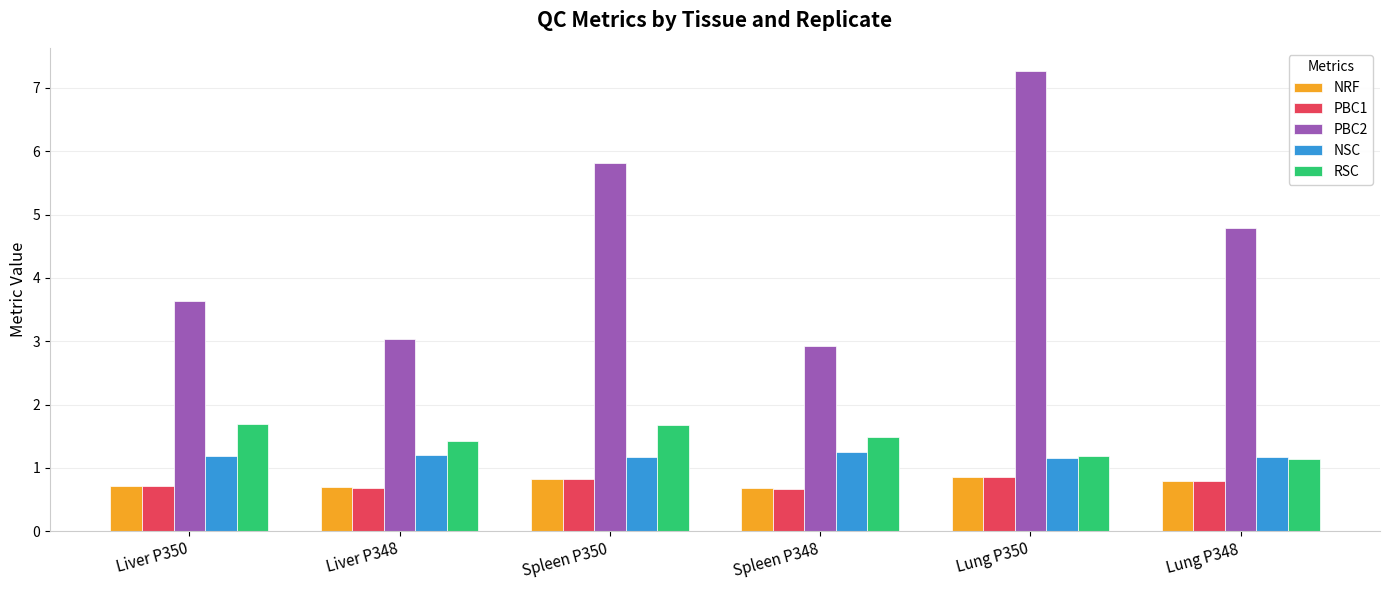

Reading left to right, extract all data points from this chart.

NRF: Liver P350=0.7	Liver P348=0.7	Spleen P350=0.8	Spleen P348=0.7	Lung P350=0.9	Lung P348=0.8
PBC1: Liver P350=0.7	Liver P348=0.7	Spleen P350=0.8	Spleen P348=0.7	Lung P350=0.9	Lung P348=0.8
PBC2: Liver P350=3.6	Liver P348=3.0	Spleen P350=5.8	Spleen P348=2.9	Lung P350=7.3	Lung P348=4.8
NSC: Liver P350=1.2	Liver P348=1.2	Spleen P350=1.2	Spleen P348=1.2	Lung P350=1.2	Lung P348=1.2
RSC: Liver P350=1.7	Liver P348=1.4	Spleen P350=1.7	Spleen P348=1.5	Lung P350=1.2	Lung P348=1.1